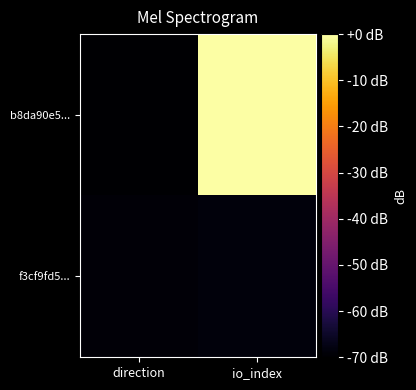

Between direction and io_index, which series saw the biggest shift?

b8da90e5...